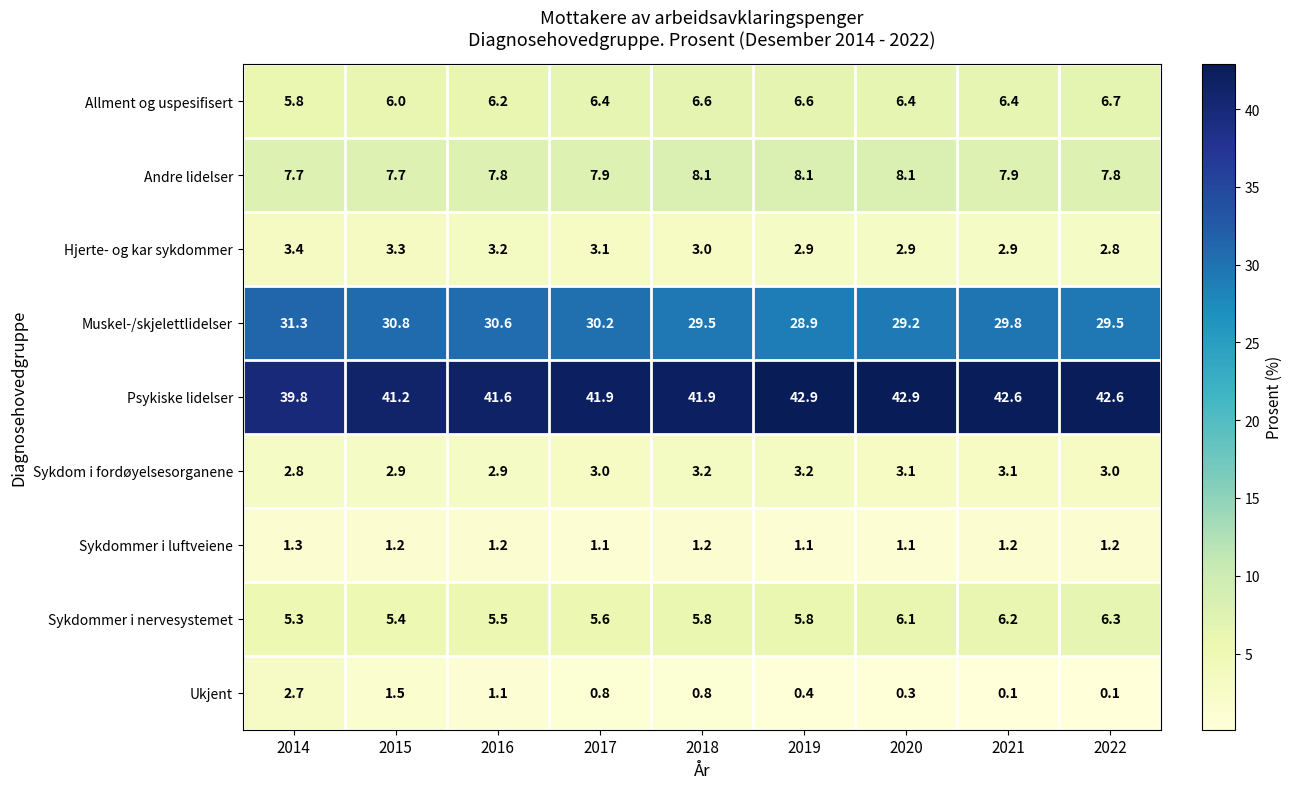

Read the Sykdommer i nervesystemet value at 2022.

6.3